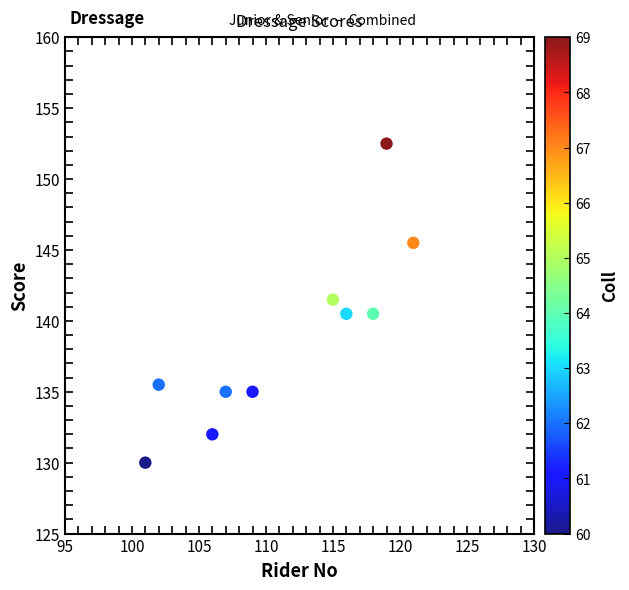

What is the range of X values (max minus min)?

20.0